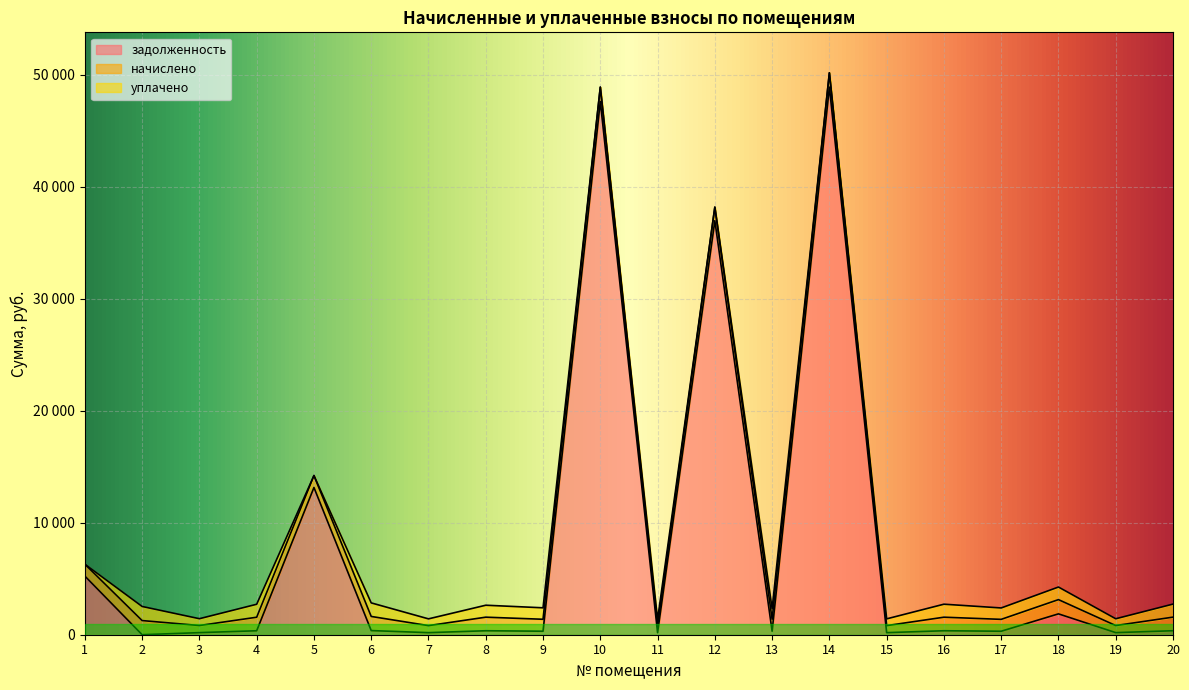

True or false: задолженность has a value of 313.2 at 9.

True